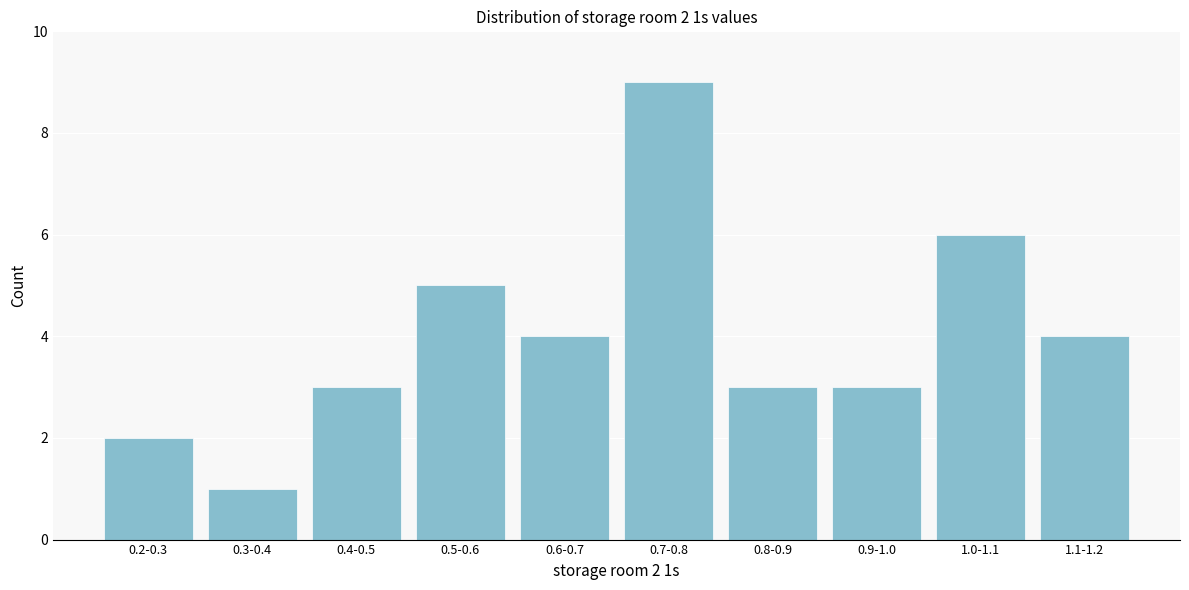

Reading left to right, transcribe all the data shown in this chart.

0.2-0.3=2	0.3-0.4=1	0.4-0.5=3	0.5-0.6=5	0.6-0.7=4	0.7-0.8=9	0.8-0.9=3	0.9-1.0=3	1.0-1.1=6	1.1-1.2=4